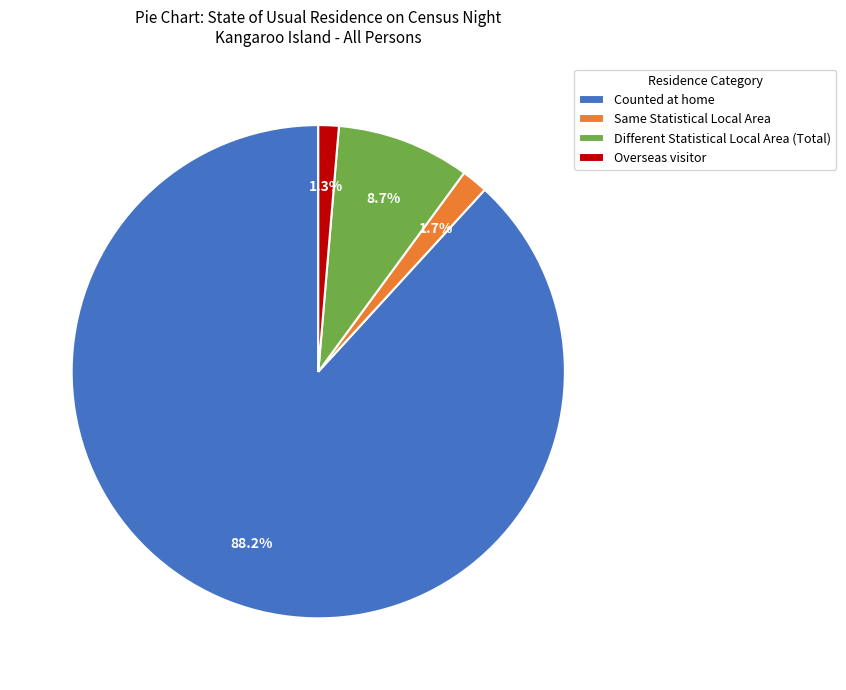

Which slice represents more than half of the pie?

Counted at home